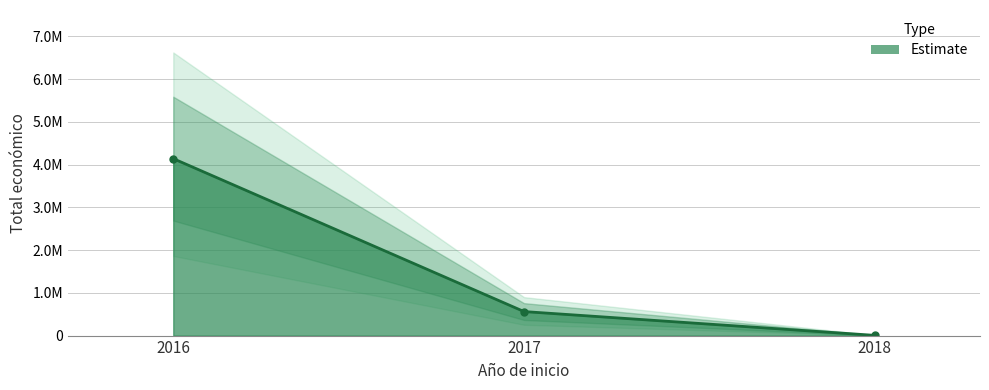

Count the number of values greater than 513092.

1